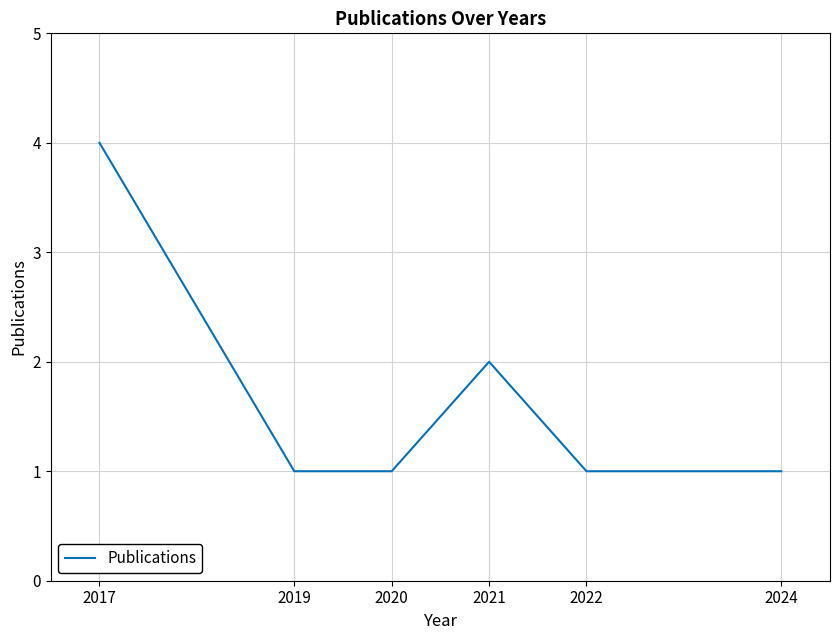

What is the sum of all values?

10